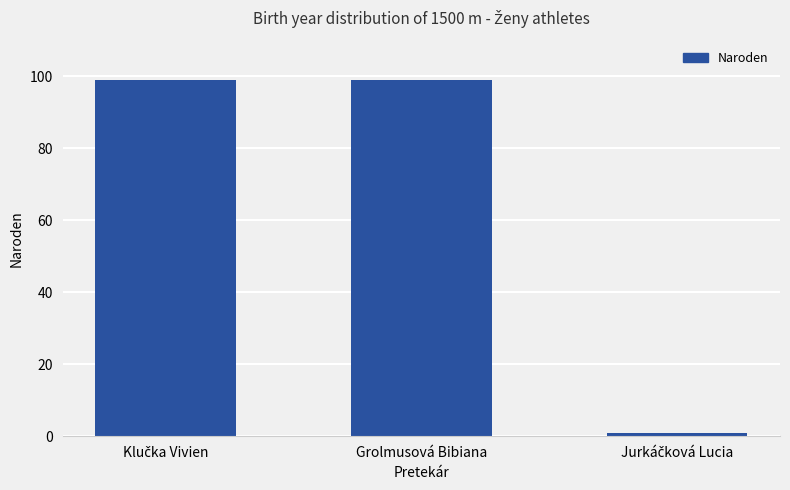

What is the average value?

66